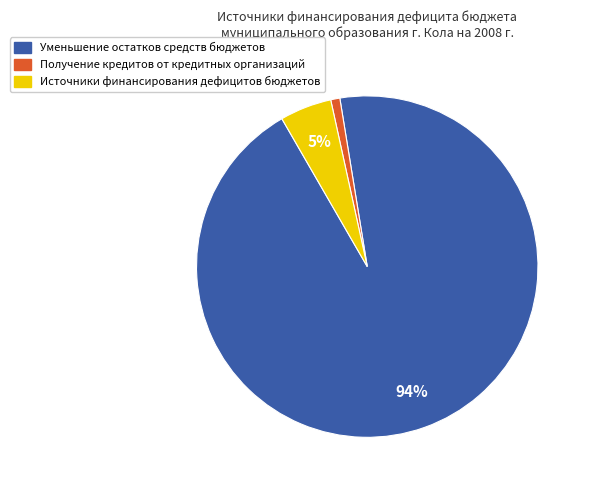

Is there any slice that represents more than half of the pie?

Yes